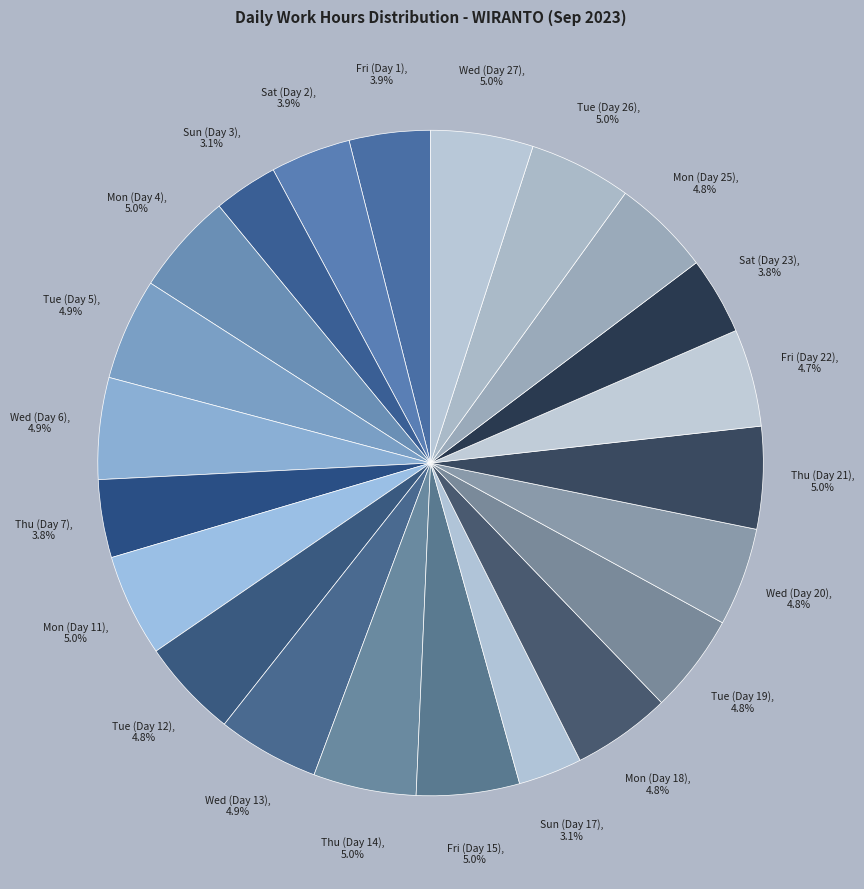

True or false: Fri (Day 22) accounts for 12% of the total.

False